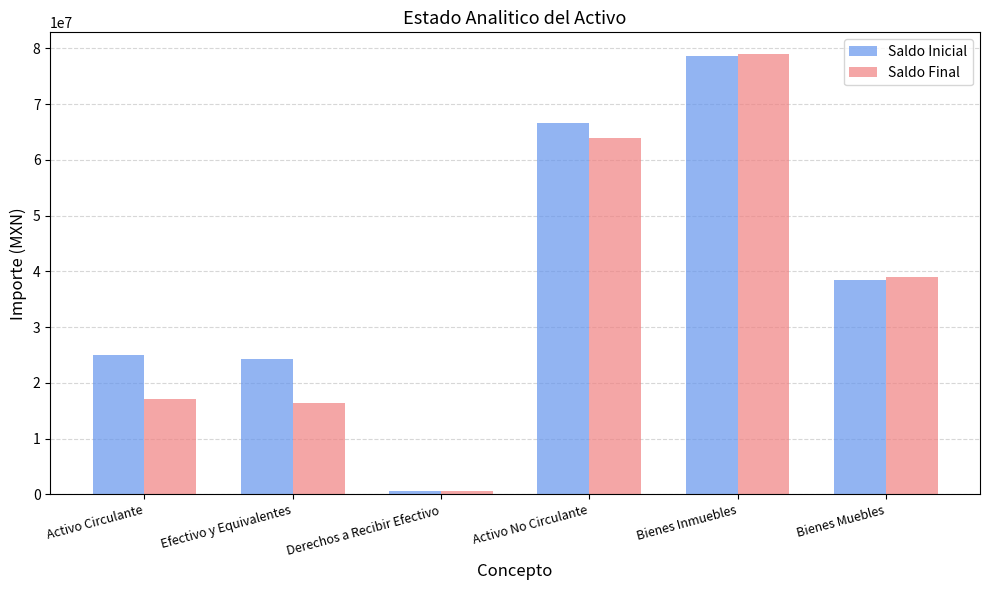

How many categories are shown in the chart?

6